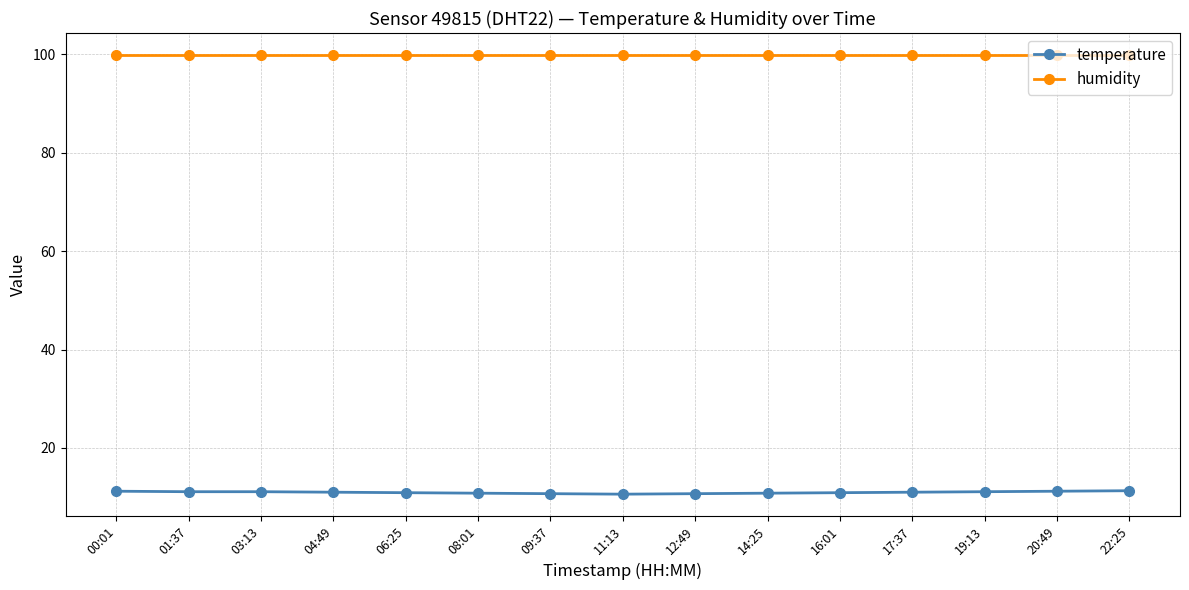

True or false: temperature has a value of 4.7 at 19:13.

False